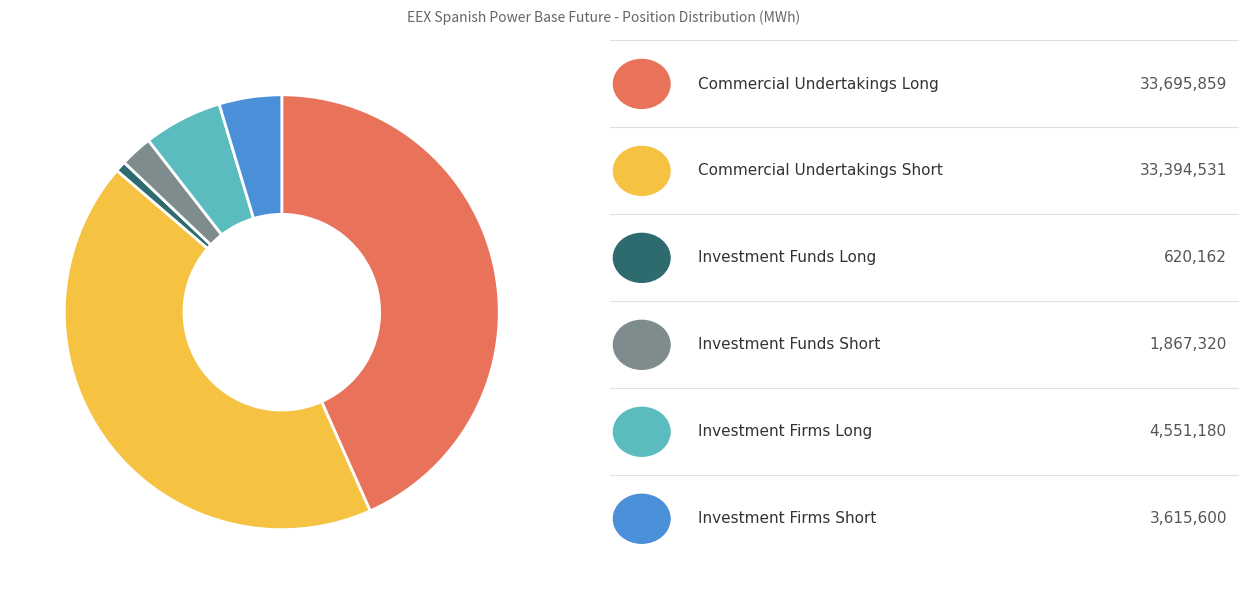

Is there a majority slice in this chart?

No